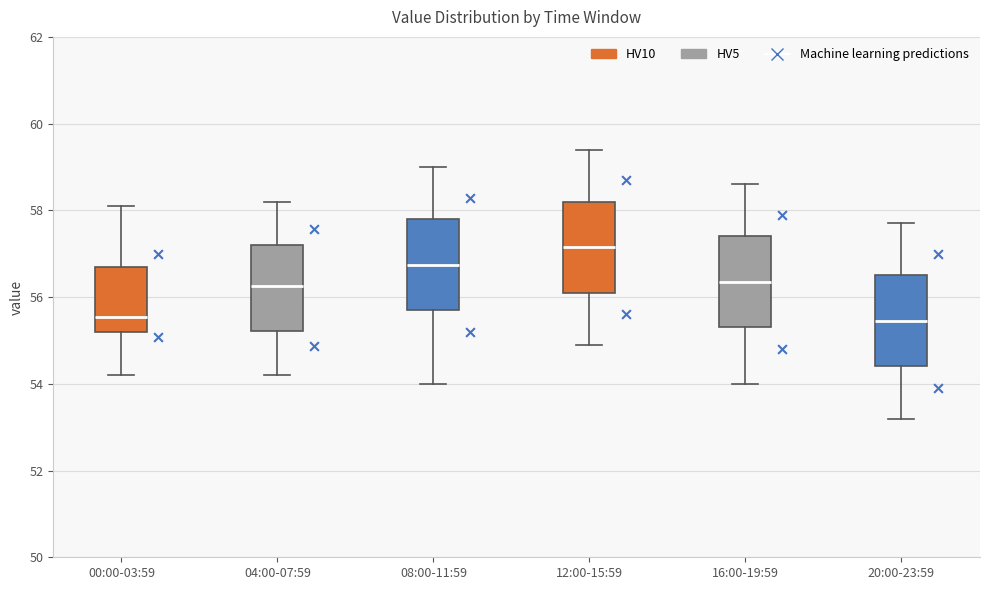

Where is the lower edge of the box for 16:00-19:59 on the y-axis? The values are not printed on the chart, so give them approximately, as read against the axis.

55.4